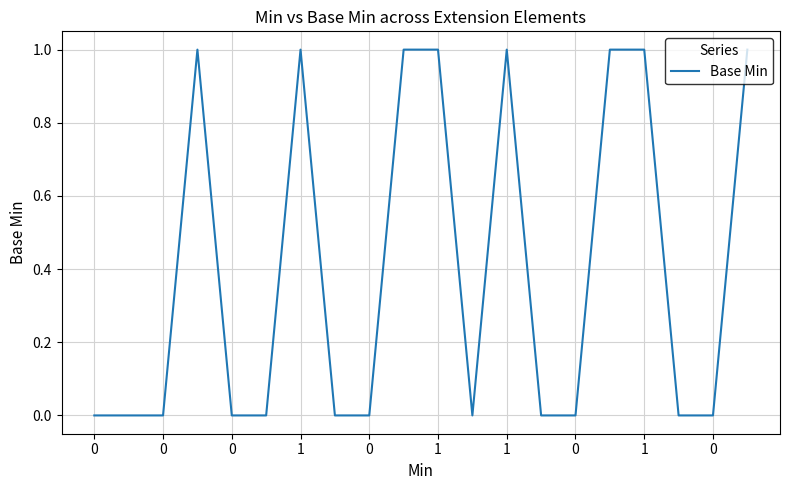

Is this an area chart (filled region under the line)?

No